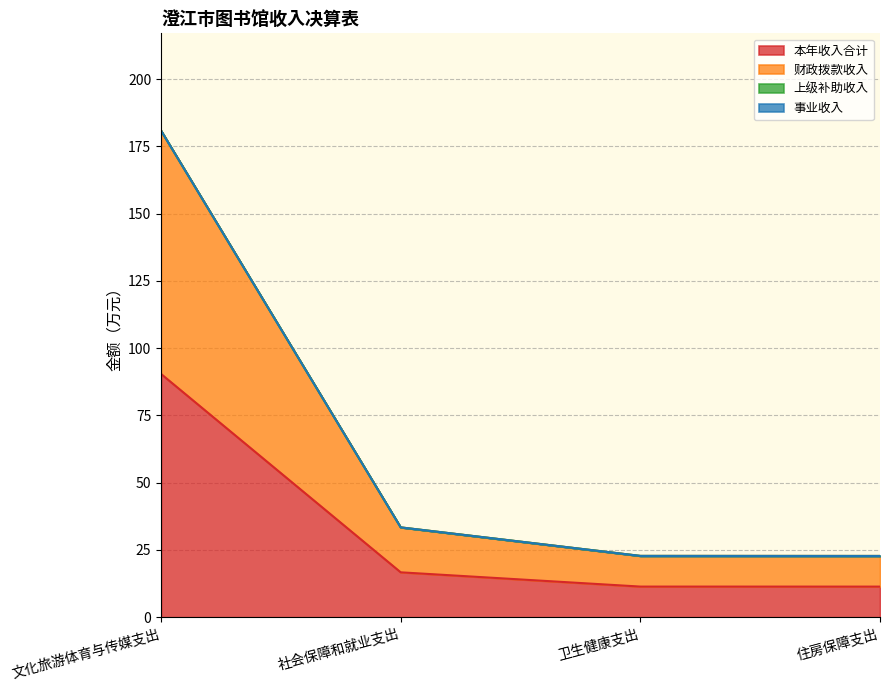

What is the sum of all 本年收入合计 values?

129.9